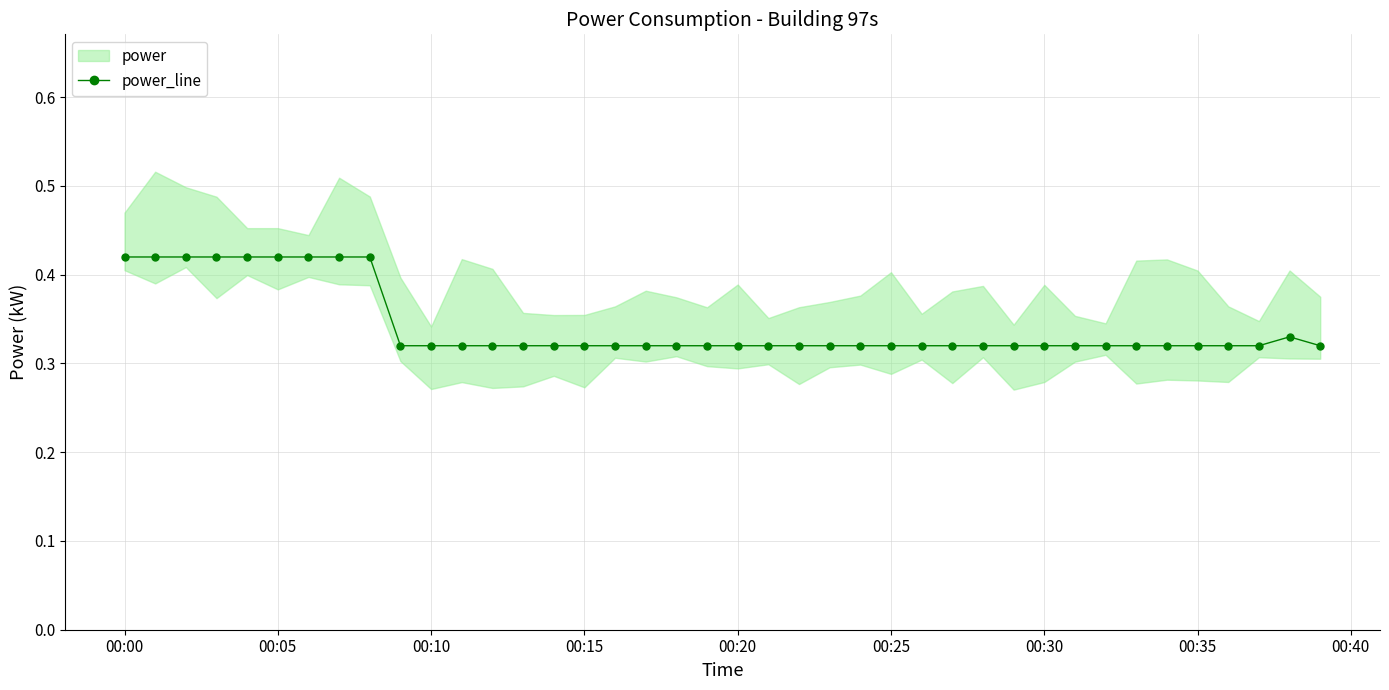

How many power_line values are between 0 and 1?

40